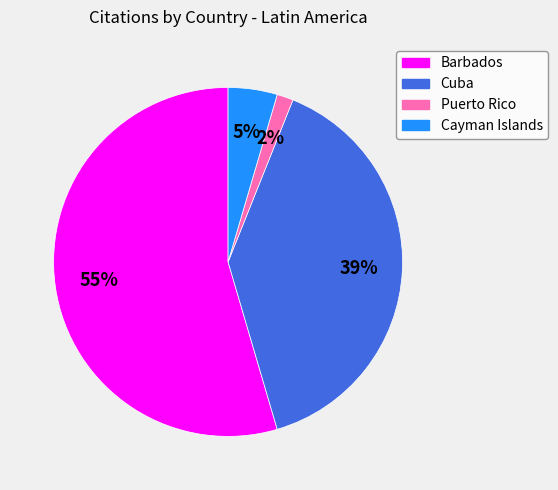

Rank the categories by value from lowest to highest.

Puerto Rico, Cayman Islands, Cuba, Barbados